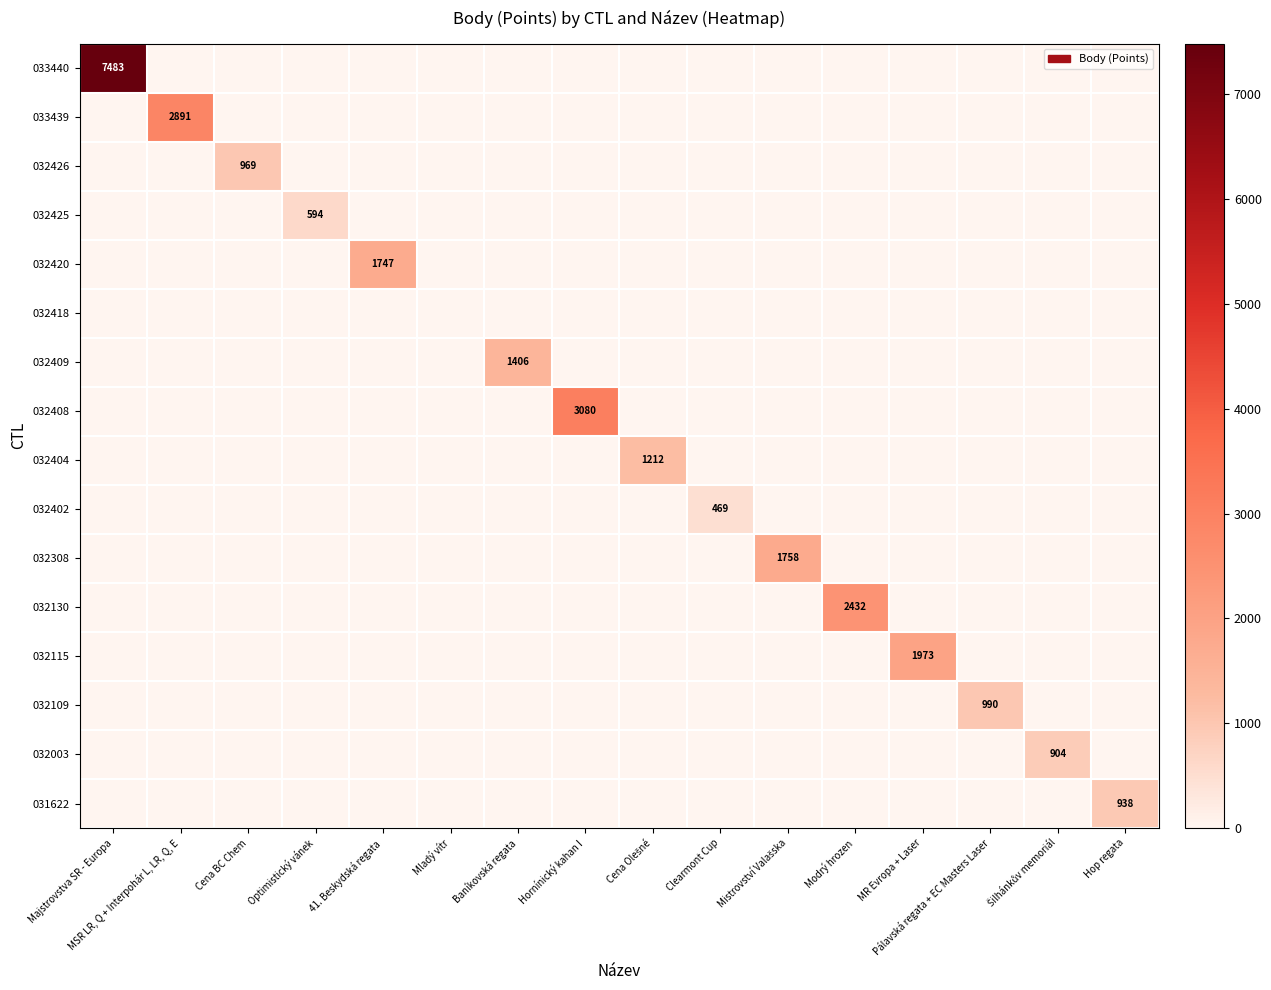

Is it true that 033439 equals 2891 at MSR LR, Q + Interpohár L, LR, Q, E?

True